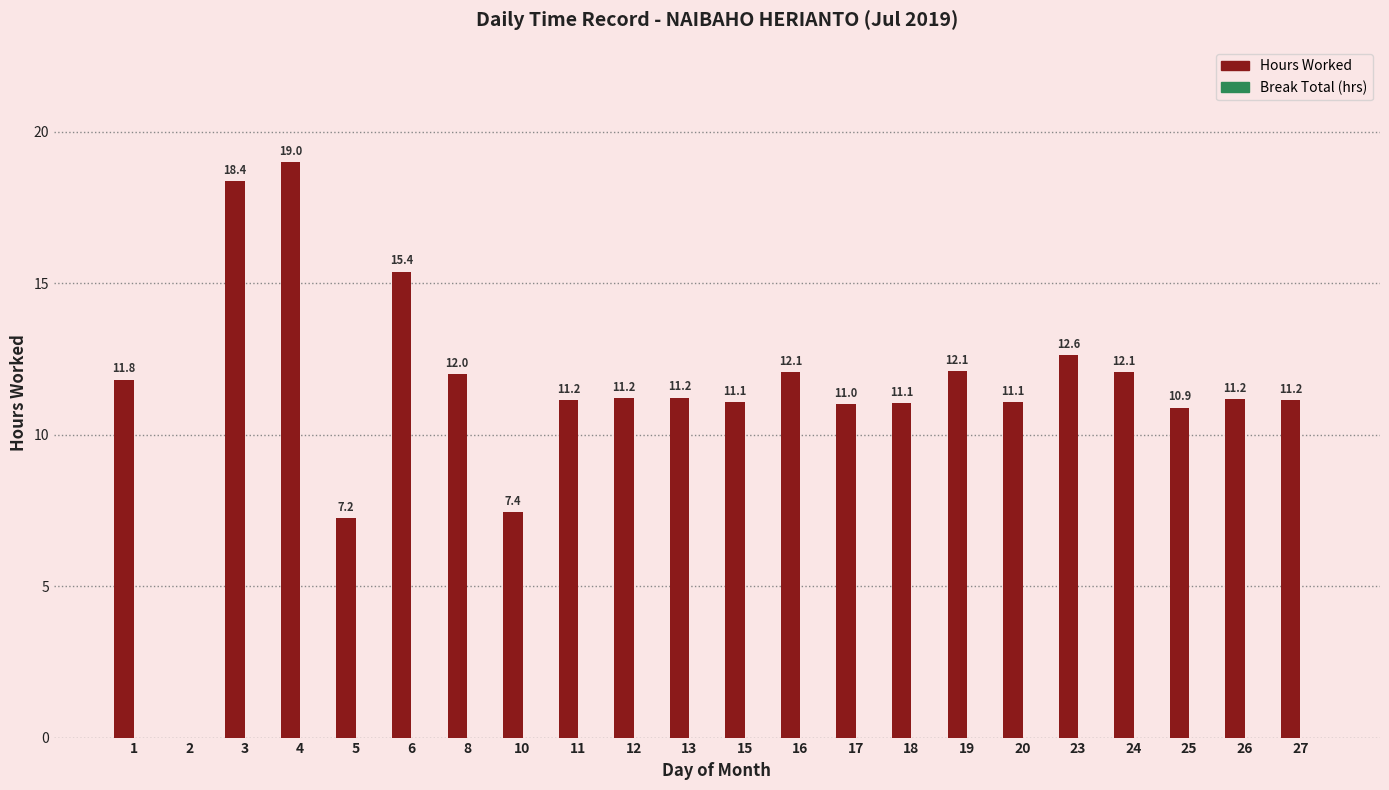

Is it true that the value at 3 is 18.4?

True